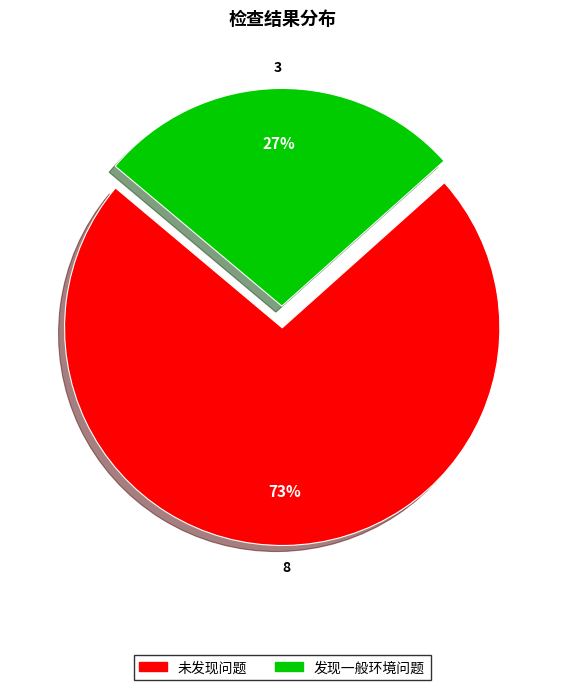

Which category has the biggest portion of the pie?

未发现问题